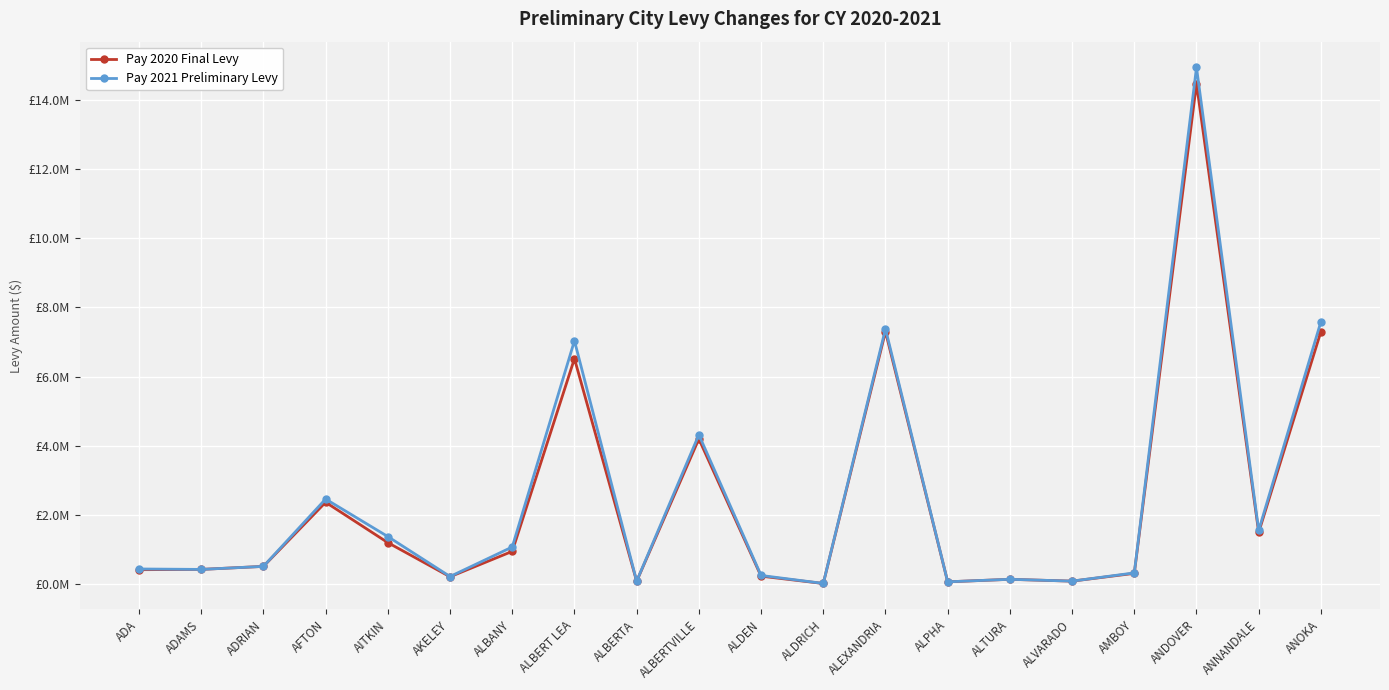

Which category has the lowest value across all series?

ALDRICH